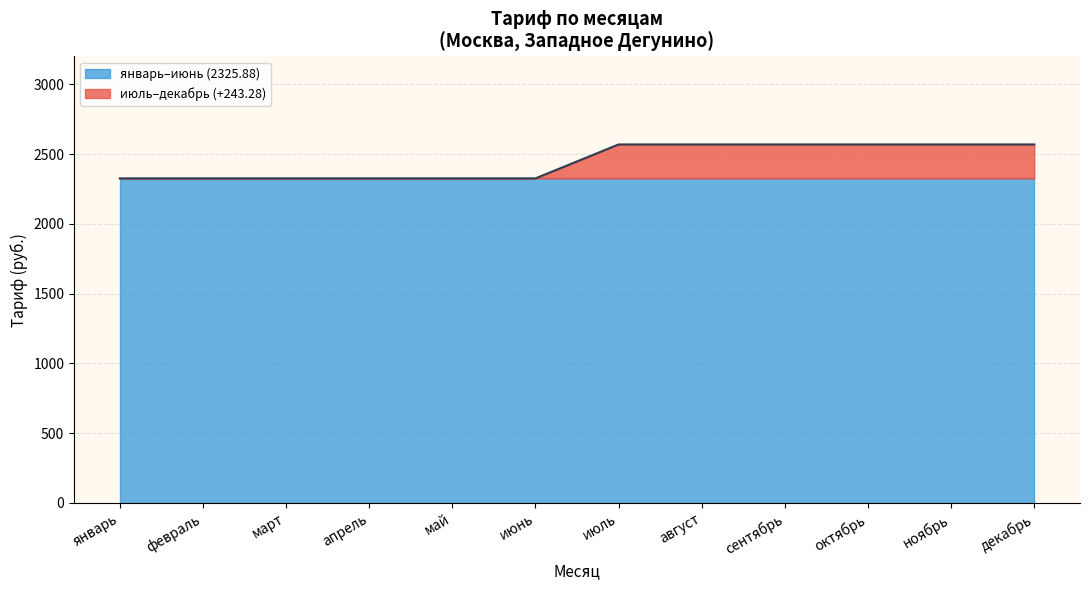

The январь–июнь (2325.88) series shows 2325.9 at февраль. True or false?

True